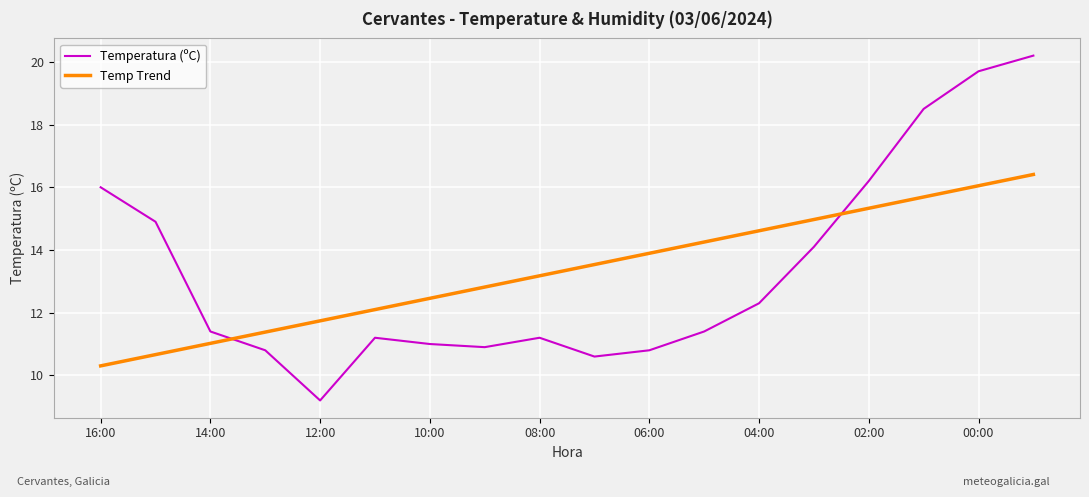

True or false: Temp Trend and Temperatura (ºC) intersect in this chart.

True